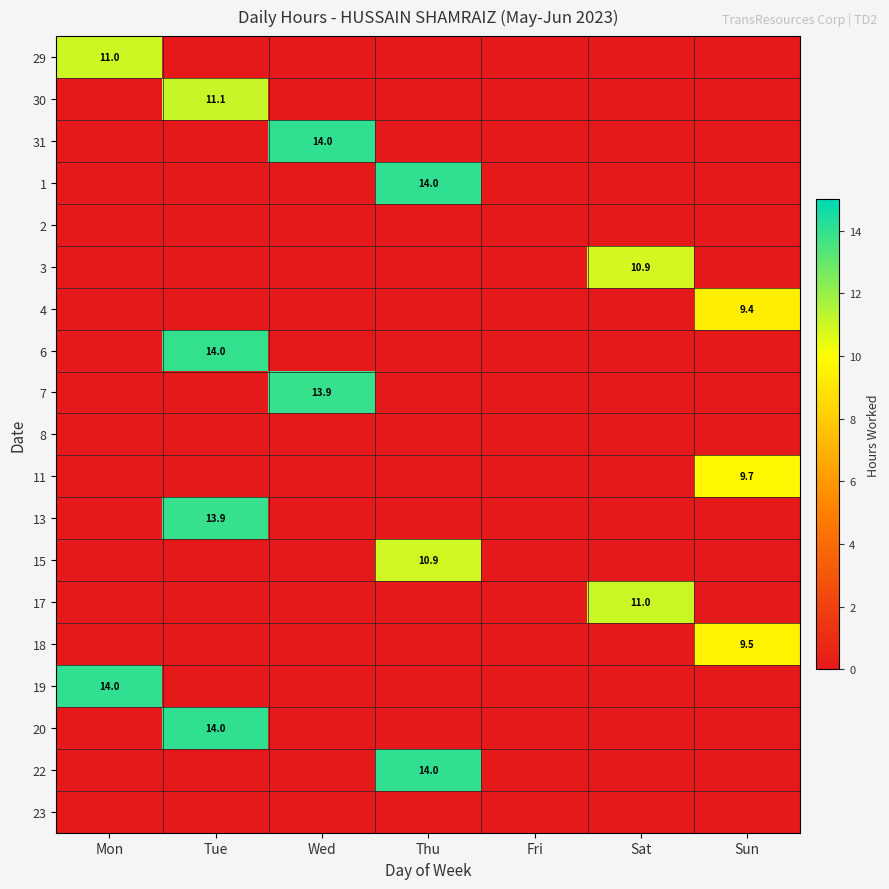

What is the difference between the highest and lowest values at Thu?

14.0